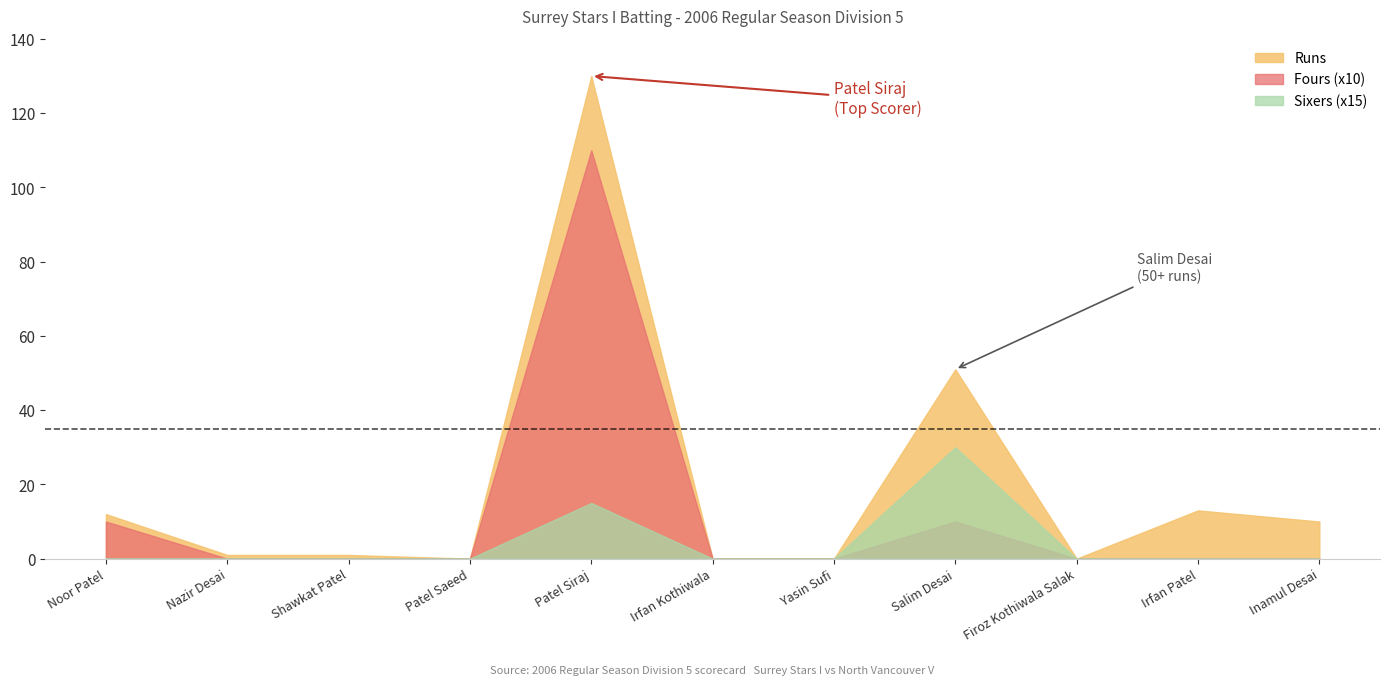

Is it true that Fours equals 6 at Yasin Sufi?

False